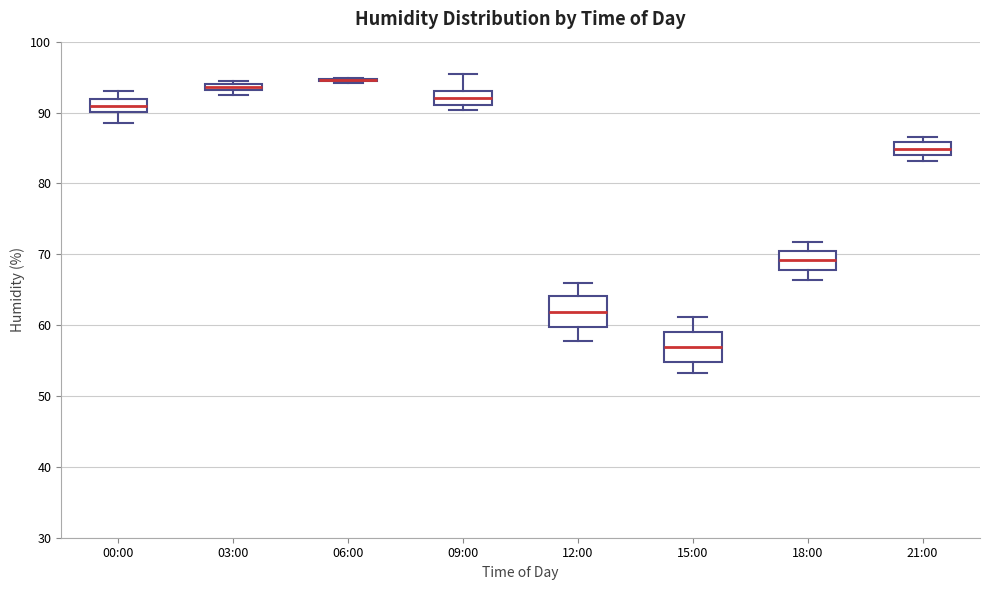

Where does the upper whisker of the box for 09:00 end on the y-axis? The values are not printed on the chart, so give them approximately, as read against the axis.

96